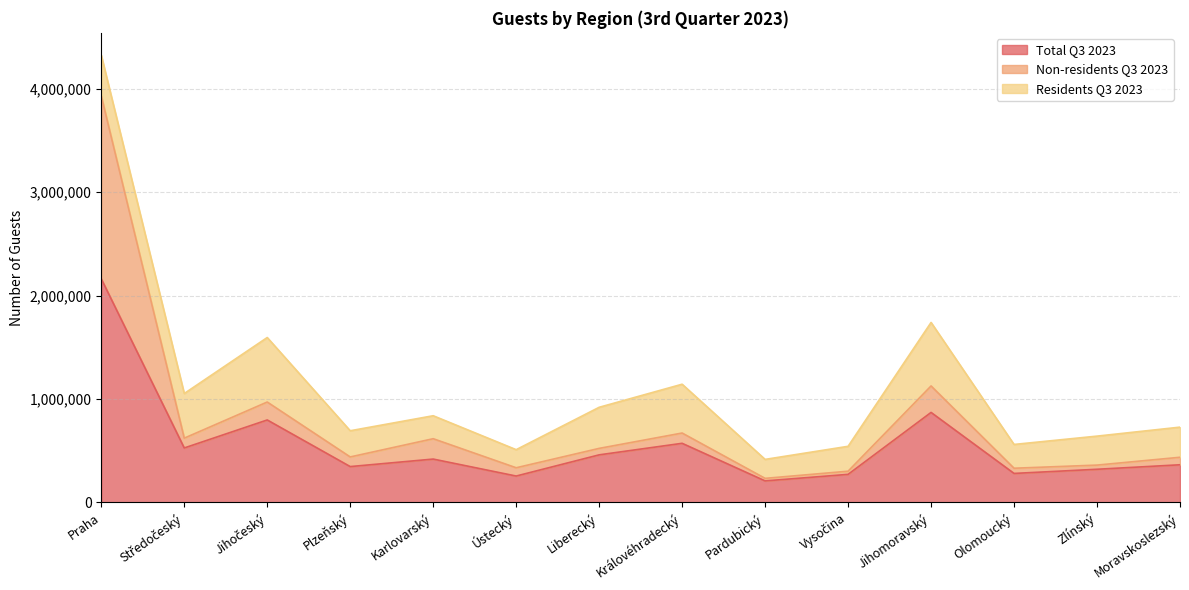

Rank the categories by Non-residents Q3 2023 value from highest to lowest.

Praha, Jihomoravský, Jihočeský, Královéhradecký, Středočeský, Karlovarský, Liberecký, Plzeňský, Moravskoslezský, Zlínský, Ústecký, Olomoucký, Vysočina, Pardubický